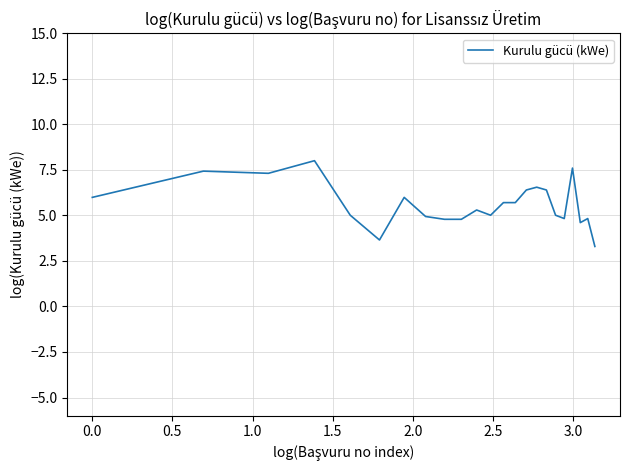

What is the sum of all values?

129.1